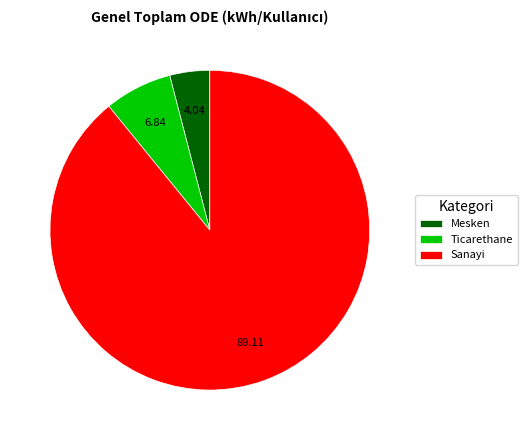

Which slice is the smallest?

Mesken